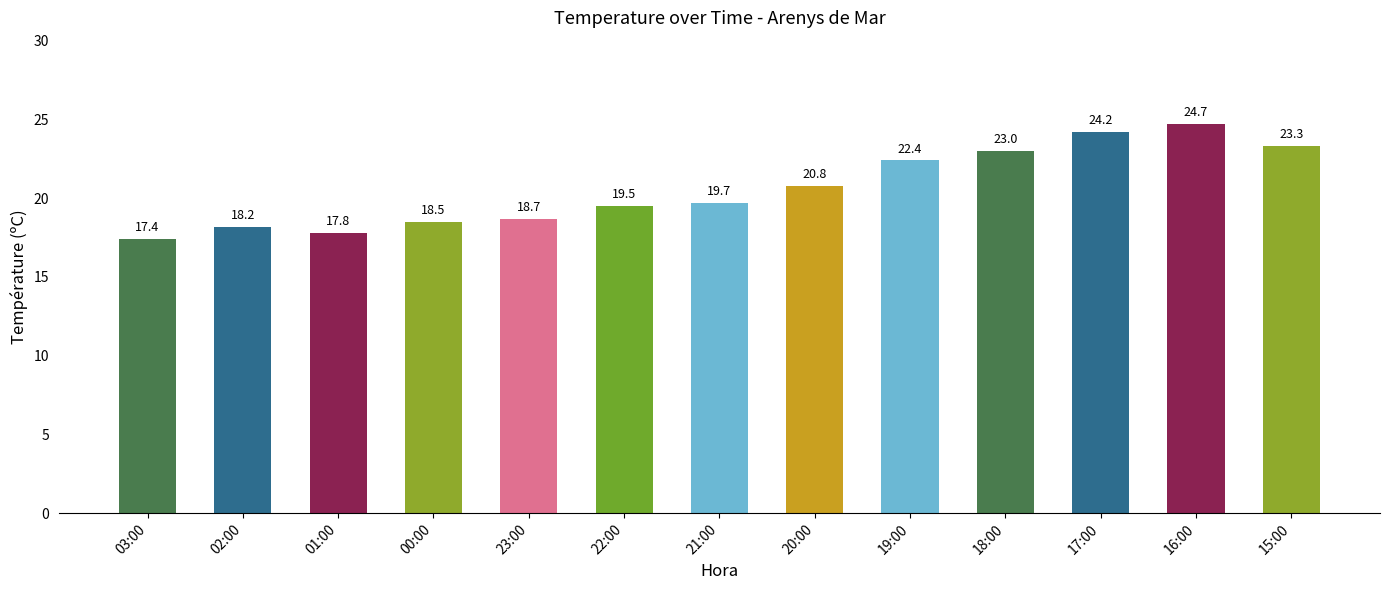

Which category has the lowest value across all series?

03:00